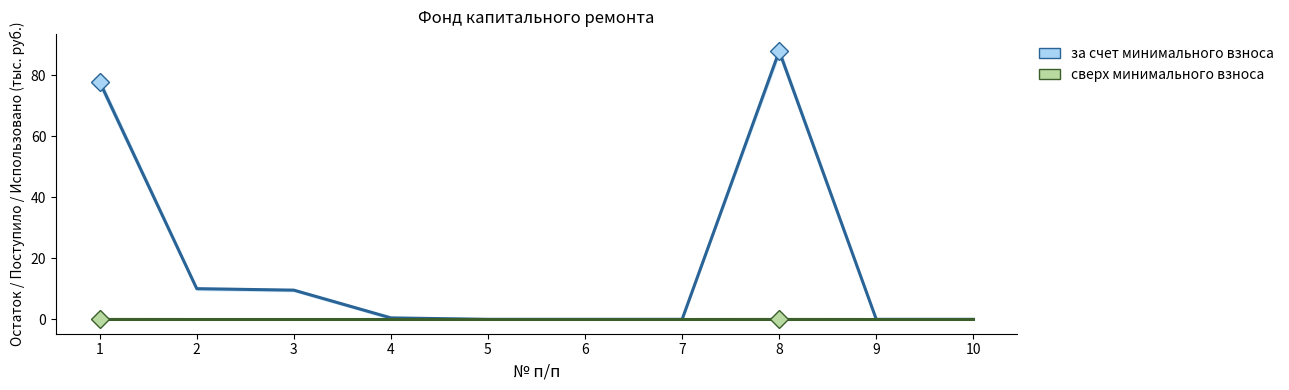

True or false: за счет минимального взноса and сверх минимального взноса intersect in this chart.

False